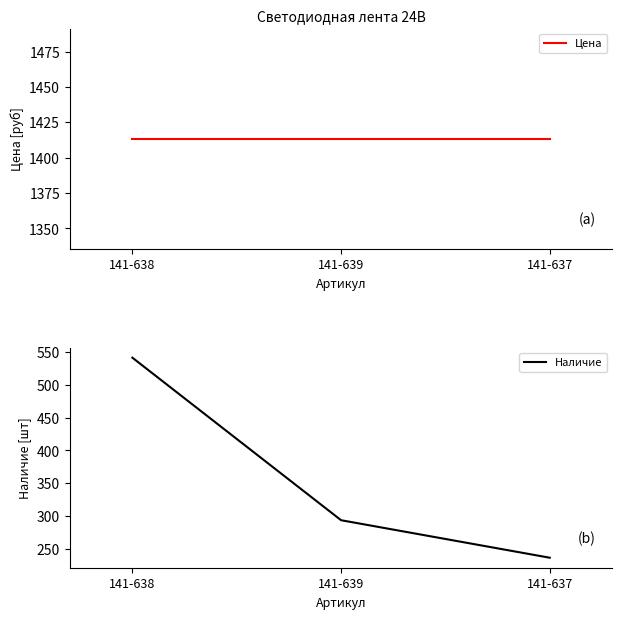

What is the label of the 2nd point from the left?

141-639